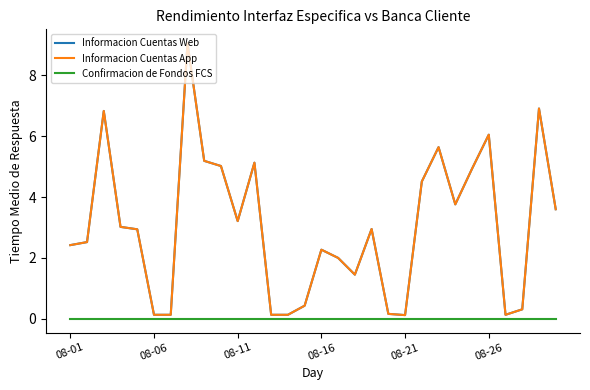

What is the value of the Informacion Cuentas App point at the 25th from the left?

4.9